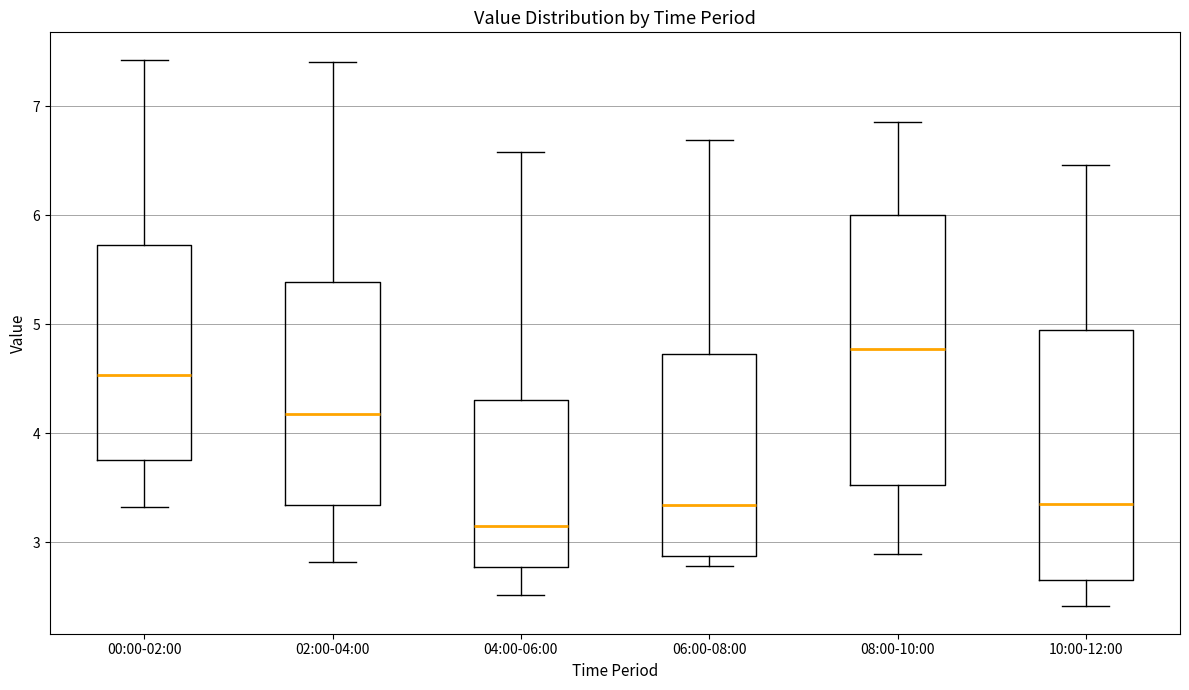

Where does the lower whisker of the box for 02:00-04:00 end on the y-axis? The values are not printed on the chart, so give them approximately, as read against the axis.

2.8